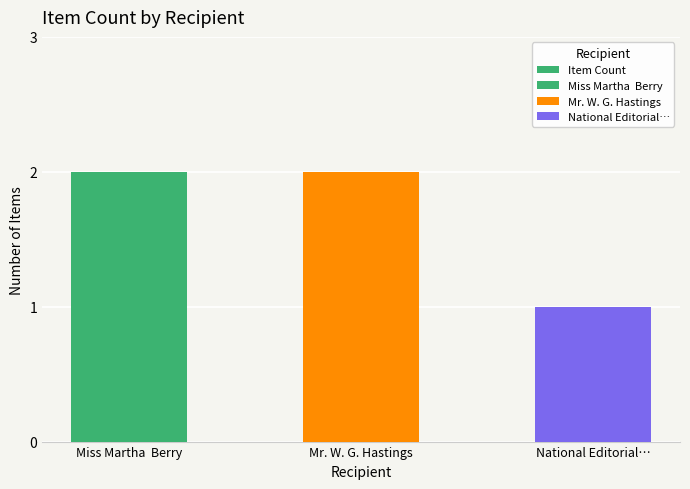

Between National Editorial… and Mr. W. G. Hastings, which is larger?

Mr. W. G. Hastings